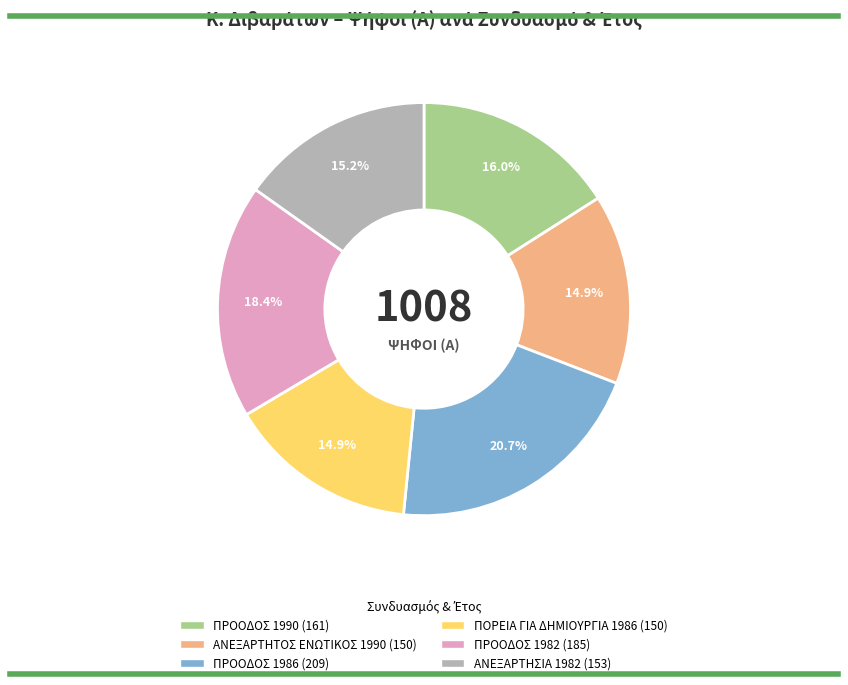

To the nearest percent, what portion does ΠΡΟΟΔΟΣ 1986 represent?

21%